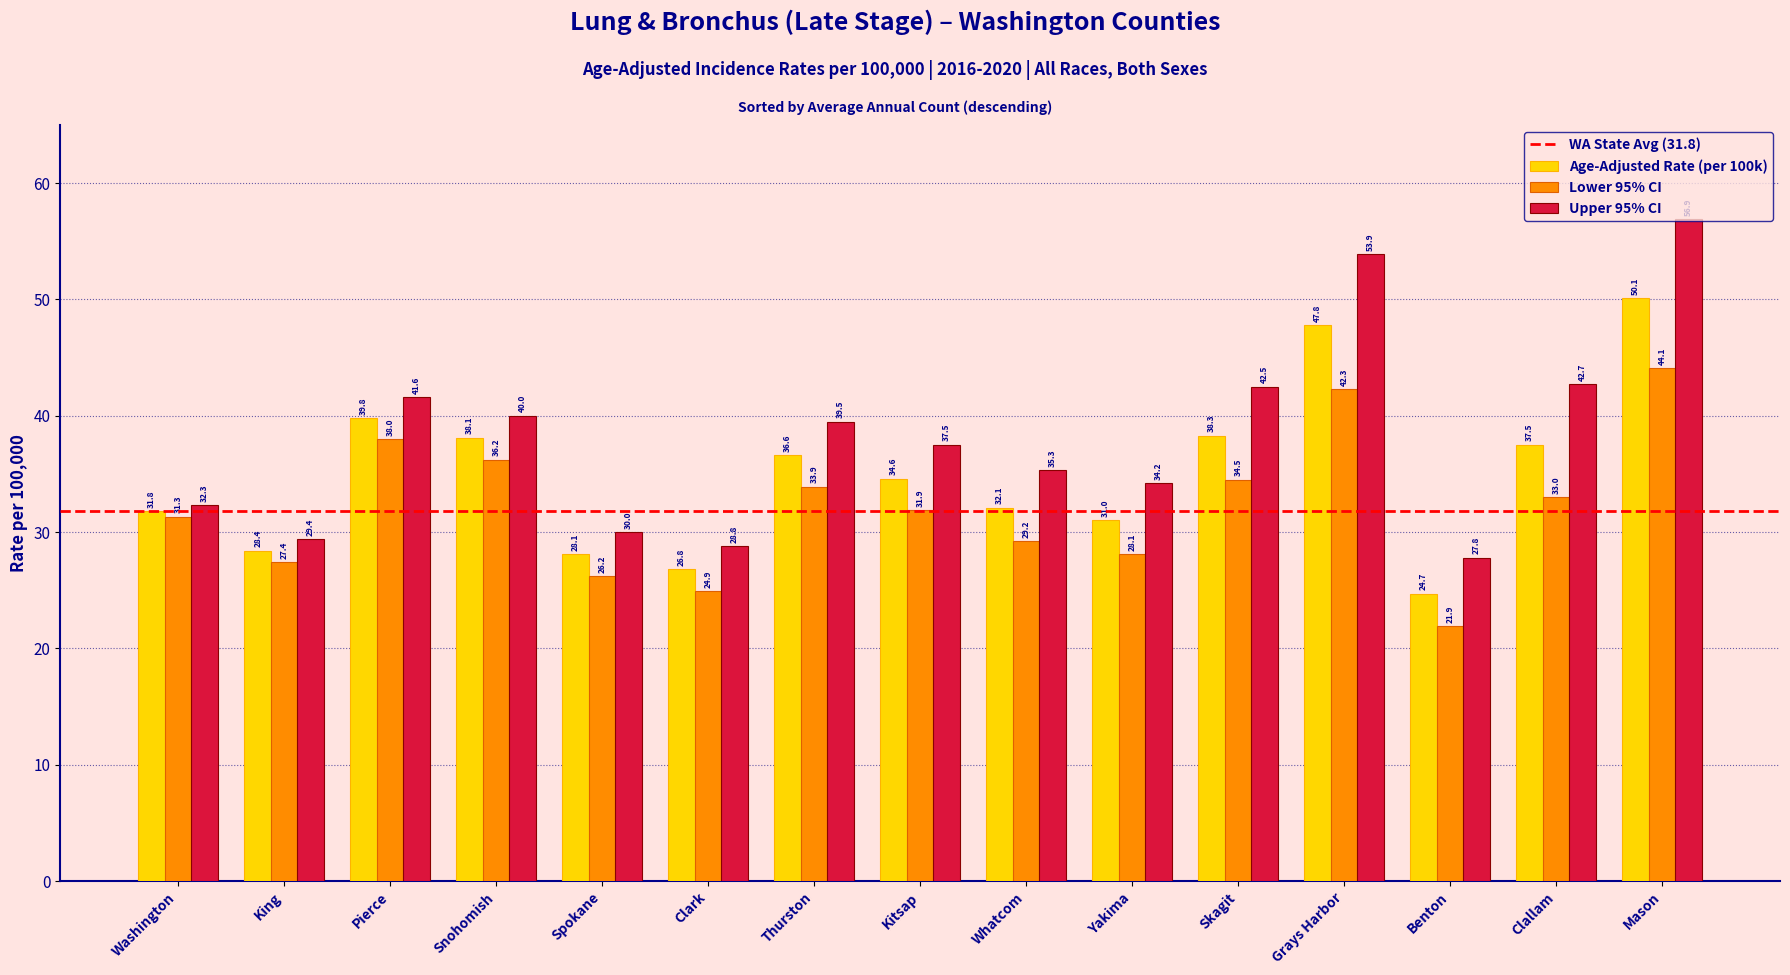

What is the label of the 11th bar from the right?

Spokane